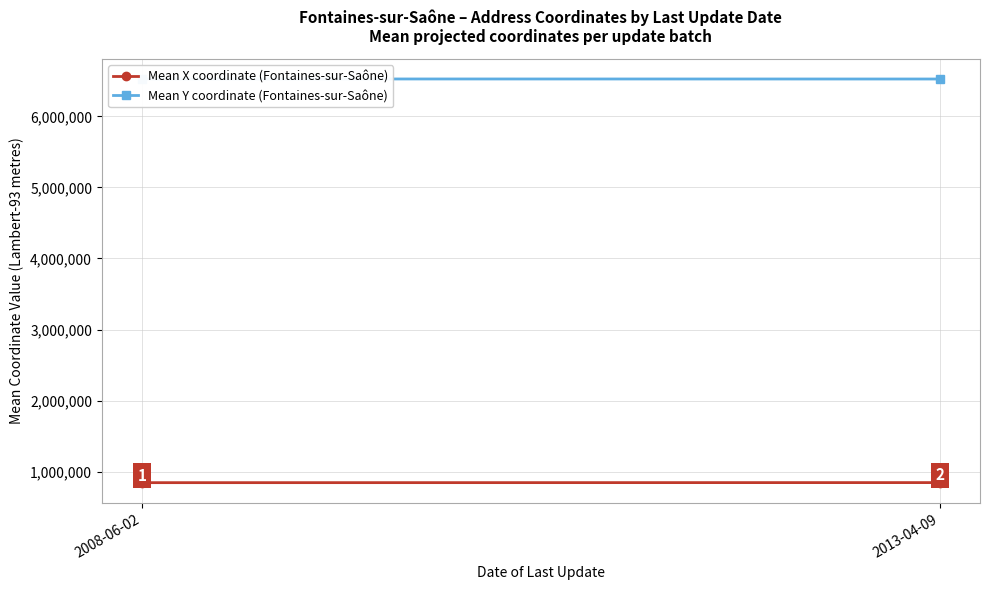

Is it true that Mean Y coordinate (Fontaines-sur-Saône) equals 11199697.7 at 2008-06-02?

False